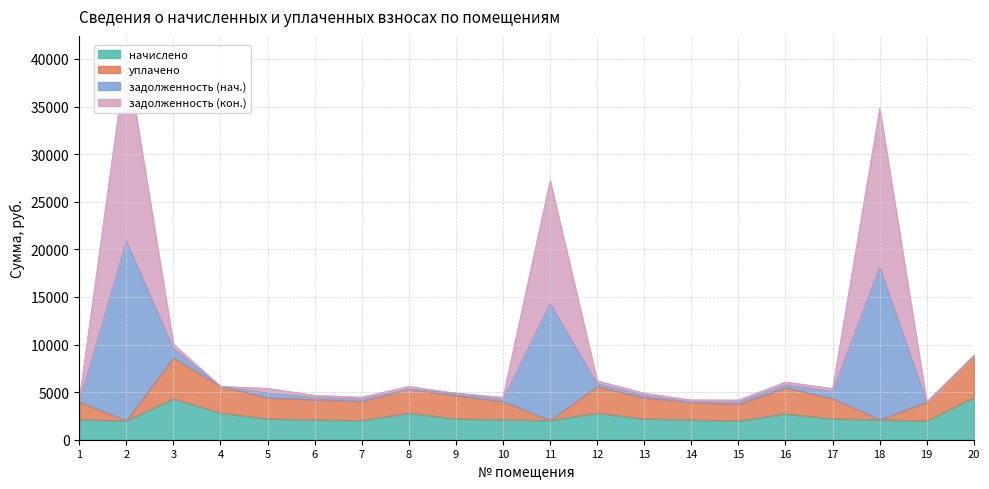

At which category does задолженность (нач.) reach its first local valley?

7